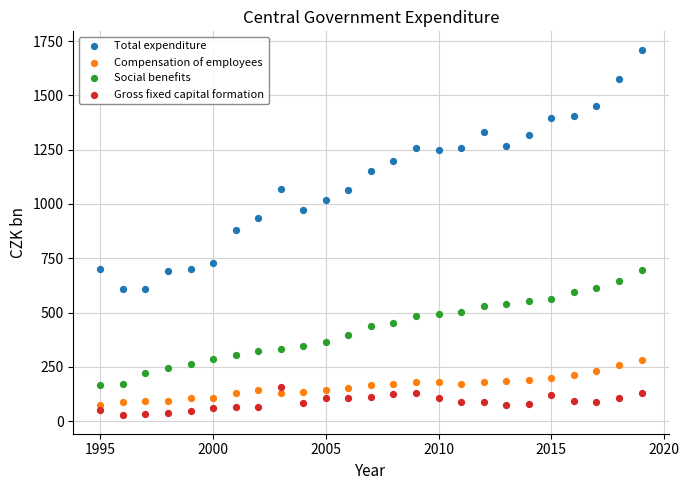

Across all data points, what is the range of Y values (max minus min)?

1684.7